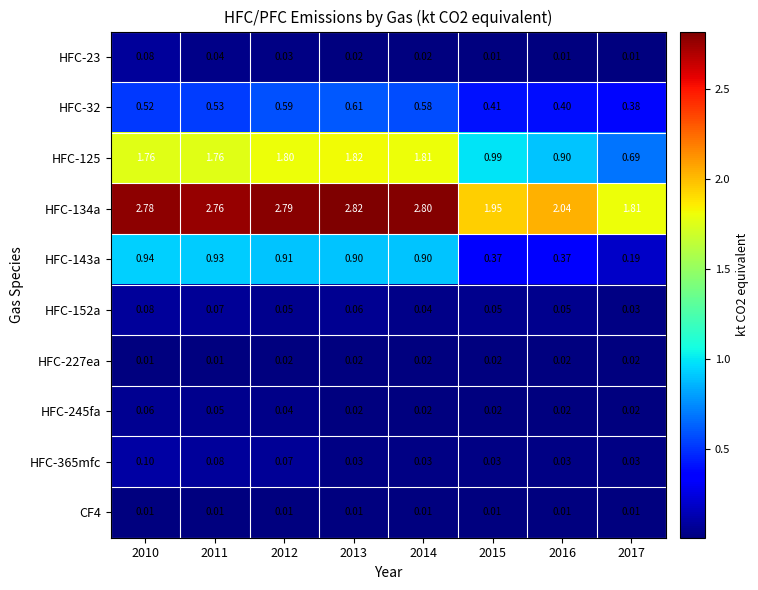

Is the value of HFC-134a at 2017 greater than the value of HFC-125 at 2010?

Yes